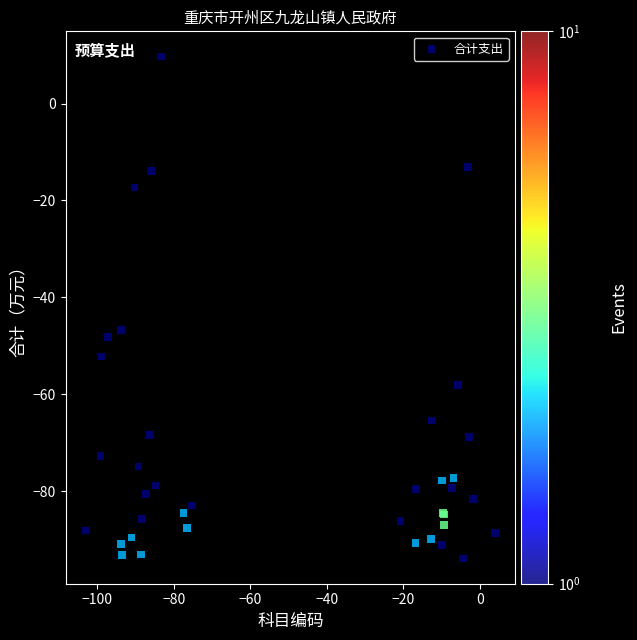

What Y value in the scatter plot is closest to -42?

-46.8